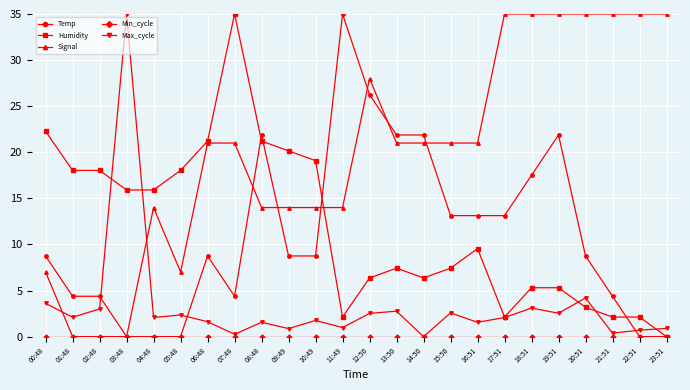

What is the average value of the Temp series?

11.1